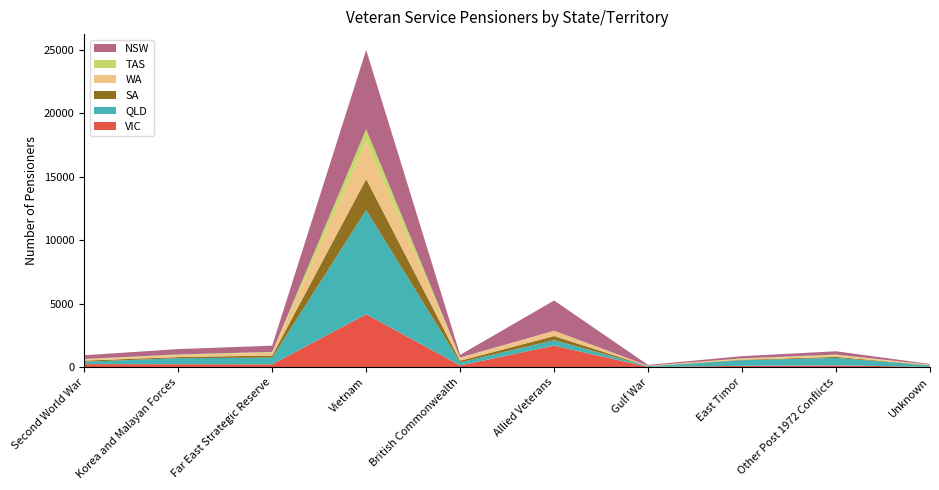

Reading right to left, what are all the values shown in this chart?

VIC: 24	140	100	16	1694	134	4163	222	231	237
QLD: 112	587	441	49	430	241	8210	524	472	188
SA: 16	81	42	11	327	128	2437	169	90	87
WA: 27	128	64	29	409	229	3000	230	155	92
TAS: 16	50	41	4	6	22	924	53	50	37
NSW: 53	263	176	63	2381	213	6247	492	423	294